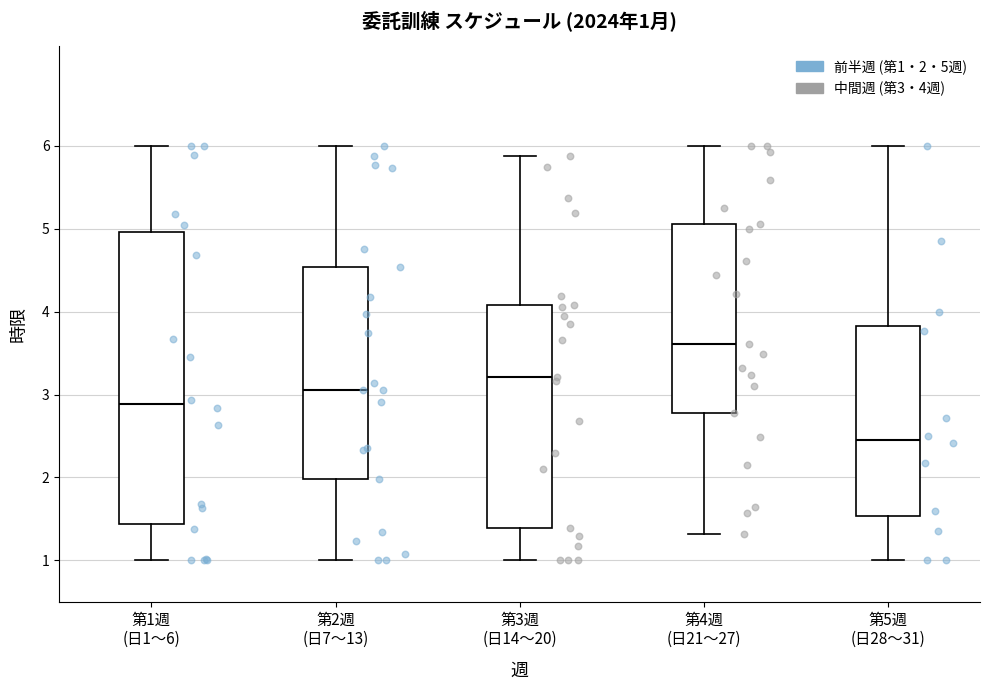

Which box has the lowest median line?

第5週 (日28〜31)